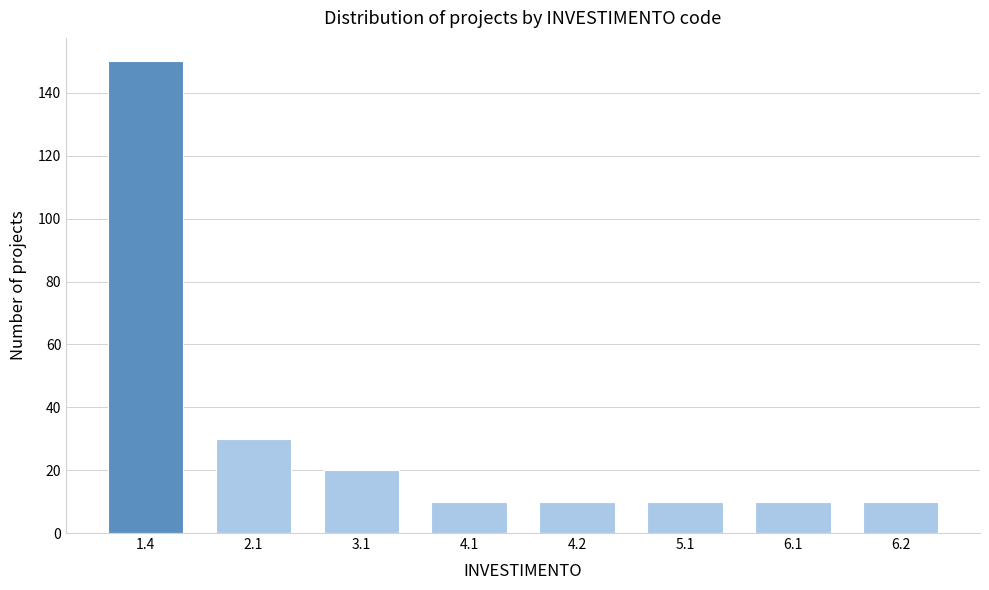

Reading left to right, extract all data points from this chart.

150	30	20	10	10	10	10	10